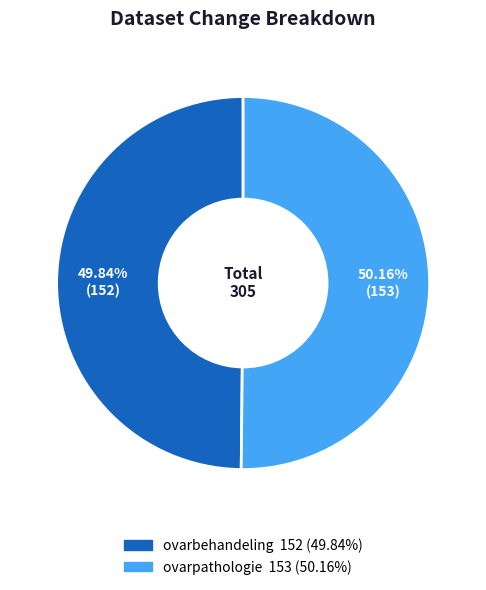

Does any single category account for the majority?

Yes